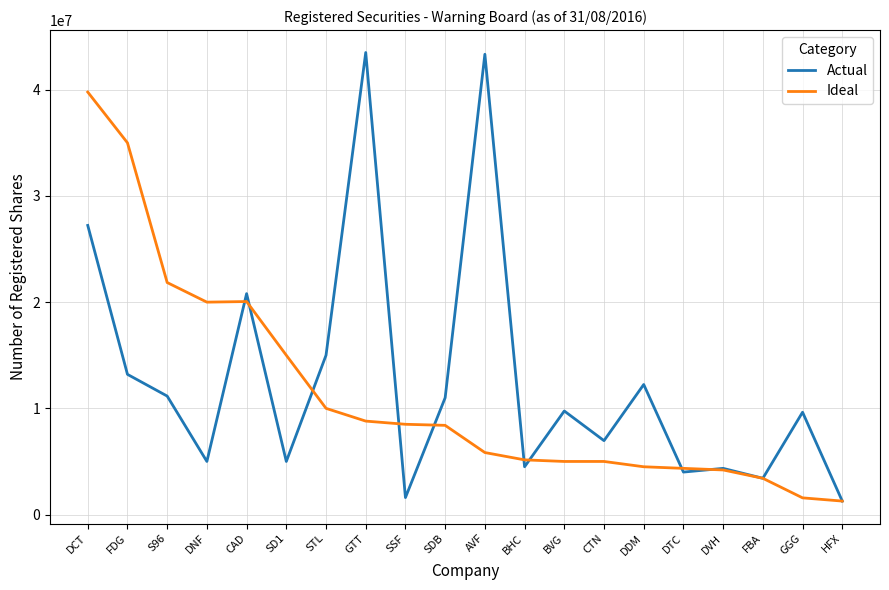

Which series has the largest total across all categories?

Actual